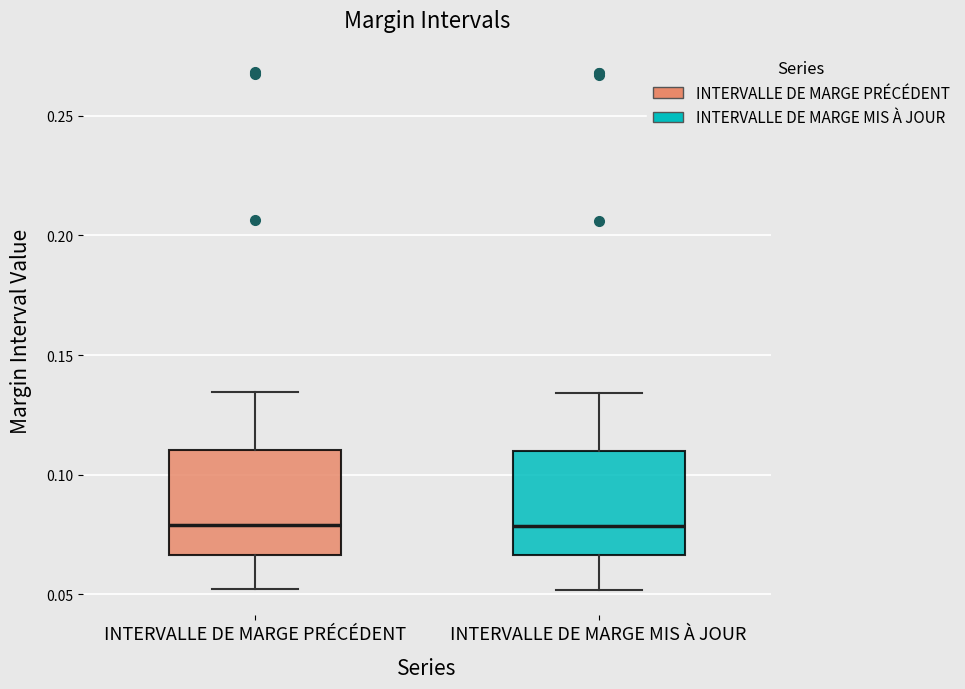

Where does the upper whisker of the box for INTERVALLE DE MARGE MIS À JOUR end on the y-axis? The values are not printed on the chart, so give them approximately, as read against the axis.

0.135